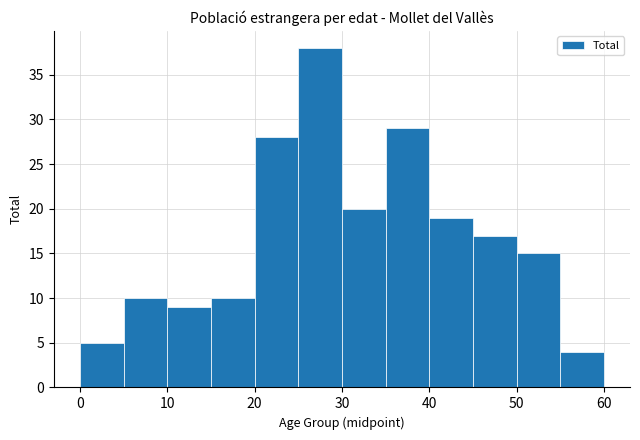

Which range on the x-axis has the tallest bar?

25 to 30